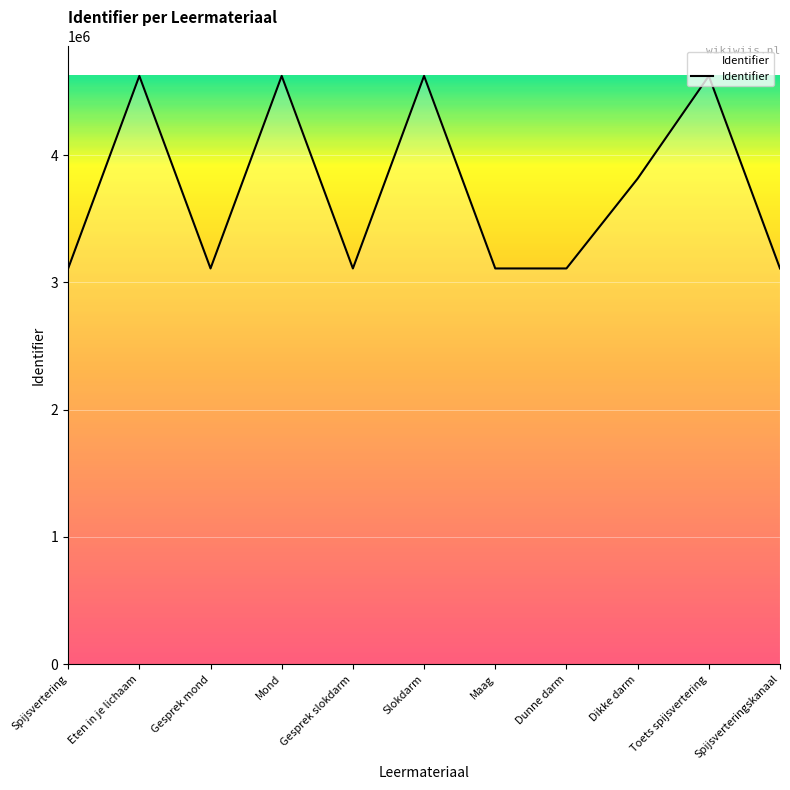

What is the minimum value shown in the chart?

3109126